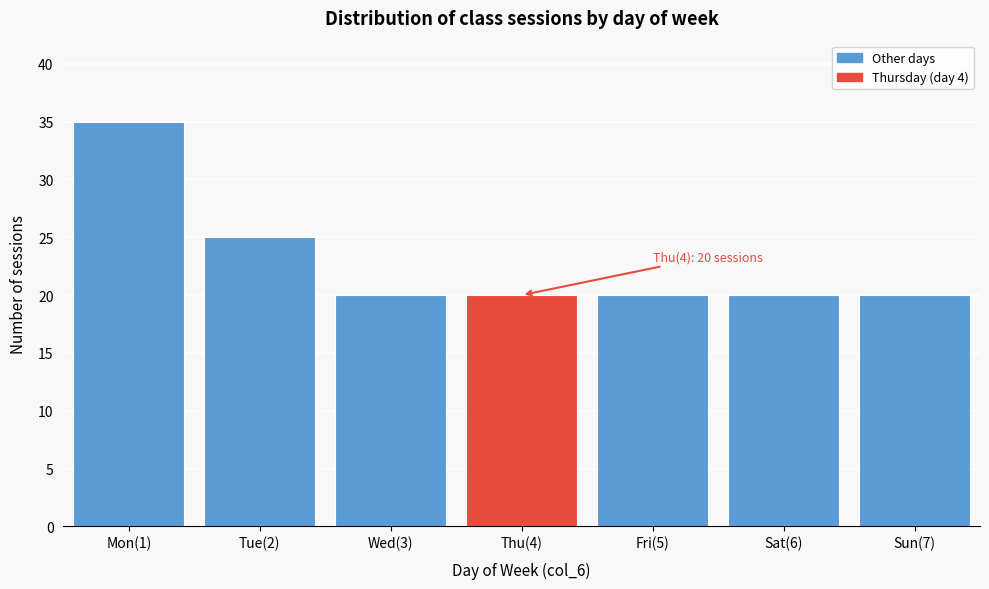

Reading right to left, extract all data points from this chart.

20	20	20	20	20	25	35